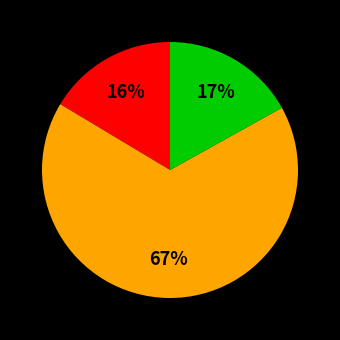

To the nearest percent, what is the average slice percentage?

33%